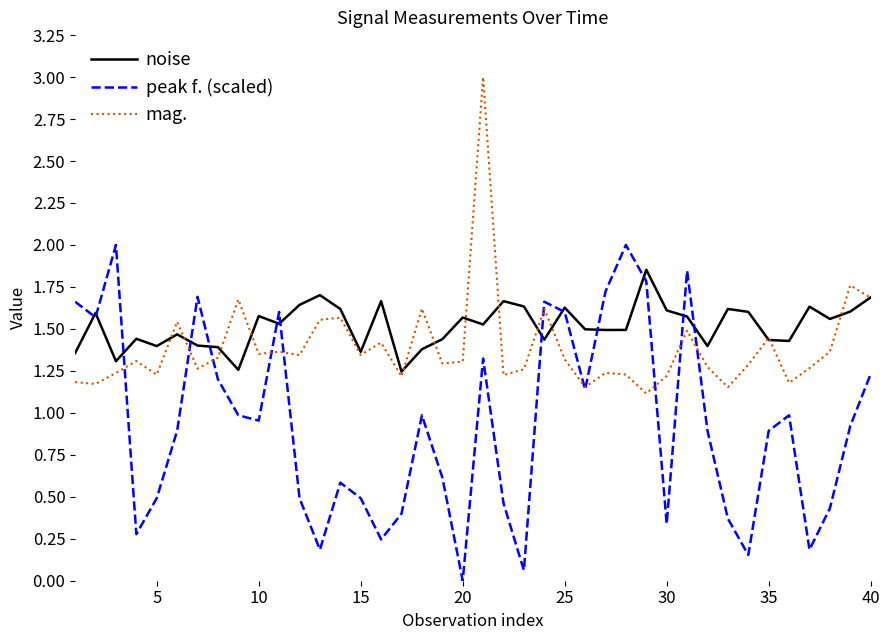

List the series in order of their overall mean, highest first.

noise, mag., peak f. (scaled)